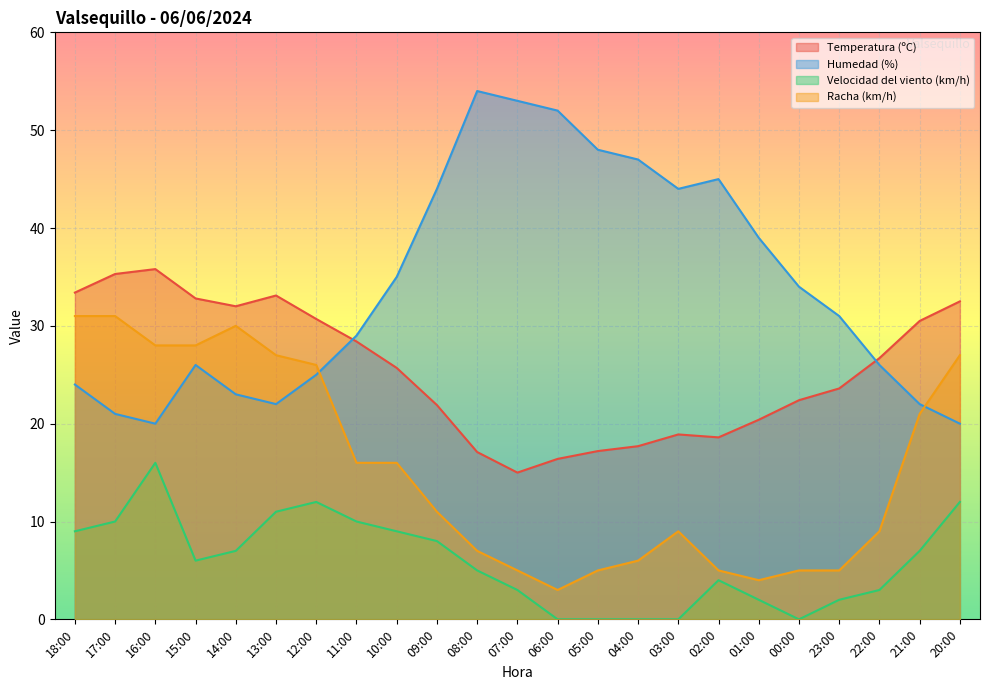

Reading left to right, transcribe all the data shown in this chart.

Temperatura (ºC): 18:00=33.4	17:00=35.3	16:00=35.8	15:00=32.8	14:00=32.0	13:00=33.1	12:00=30.7	11:00=28.4	10:00=25.7	09:00=21.9	08:00=17.1	07:00=15.0	06:00=16.4	05:00=17.2	04:00=17.7	03:00=18.9	02:00=18.6	01:00=20.4	00:00=22.4	23:00=23.6	22:00=26.7	21:00=30.5	20:00=32.5
Humedad (%): 18:00=24.0	17:00=21.0	16:00=20.0	15:00=26.0	14:00=23.0	13:00=22.0	12:00=25.0	11:00=29.0	10:00=35.0	09:00=44.0	08:00=54.0	07:00=53.0	06:00=52.0	05:00=48.0	04:00=47.0	03:00=44.0	02:00=45.0	01:00=39.0	00:00=34.0	23:00=31.0	22:00=26.0	21:00=22.0	20:00=20.0
Velocidad del viento (km/h): 18:00=9.0	17:00=10.0	16:00=16.0	15:00=6.0	14:00=7.0	13:00=11.0	12:00=12.0	11:00=10.0	10:00=9.0	09:00=8.0	08:00=5.0	07:00=3.0	06:00=0.0	05:00=0.0	04:00=0.0	03:00=0.0	02:00=4.0	01:00=2.0	00:00=0.0	23:00=2.0	22:00=3.0	21:00=7.0	20:00=12.0
Racha (km/h): 18:00=31.0	17:00=31.0	16:00=28.0	15:00=28.0	14:00=30.0	13:00=27.0	12:00=26.0	11:00=16.0	10:00=16.0	09:00=11.0	08:00=7.0	07:00=5.0	06:00=3.0	05:00=5.0	04:00=6.0	03:00=9.0	02:00=5.0	01:00=4.0	00:00=5.0	23:00=5.0	22:00=9.0	21:00=21.0	20:00=27.0